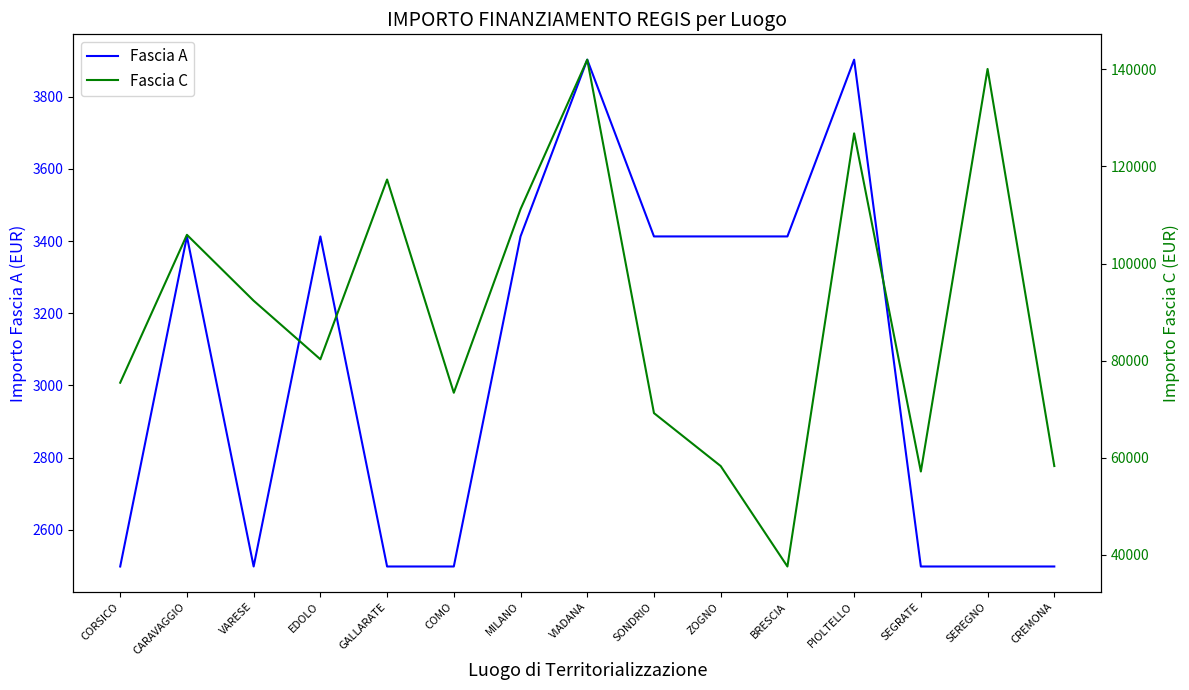

True or false: Fascia A and Fascia C intersect in this chart.

False